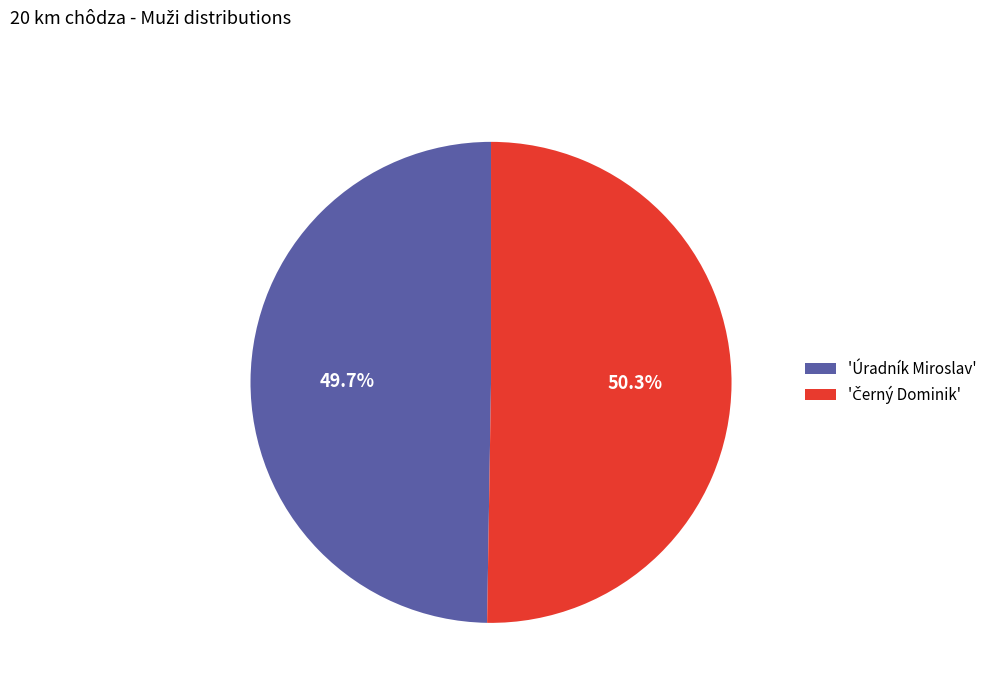

To the nearest percent, what is the average slice percentage?

50%